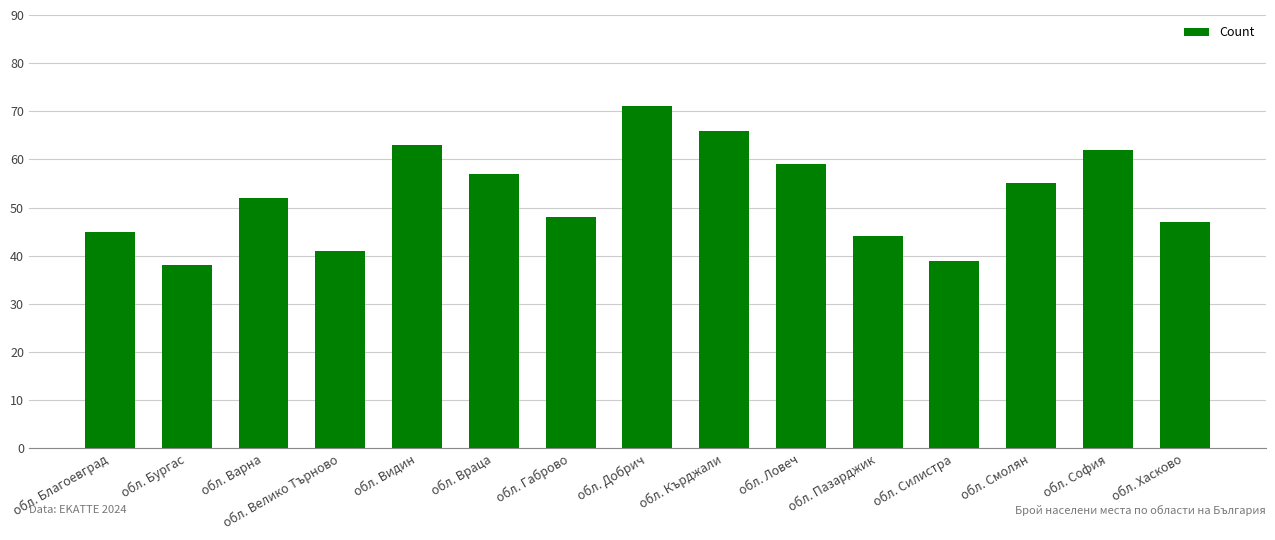

What is the sum of all values?

787